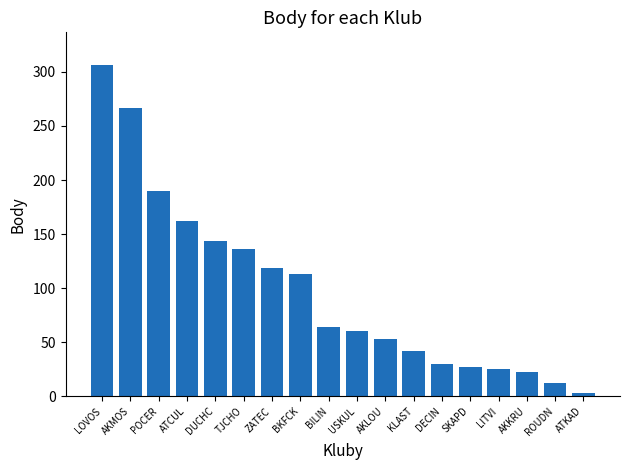

What is the ratio of the value at POCER to the value at LITVI?

7.6